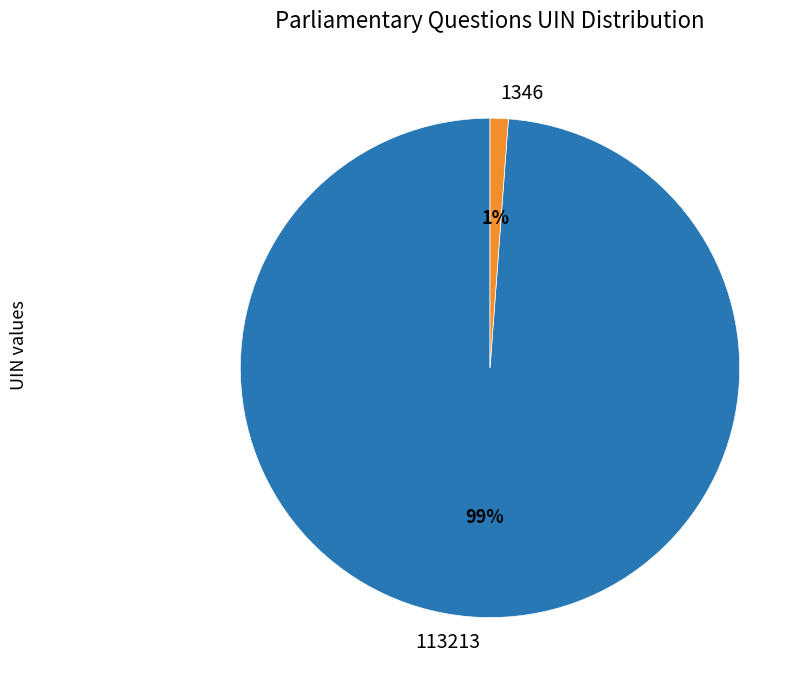

To the nearest percent, what portion does 113213 represent?

99%